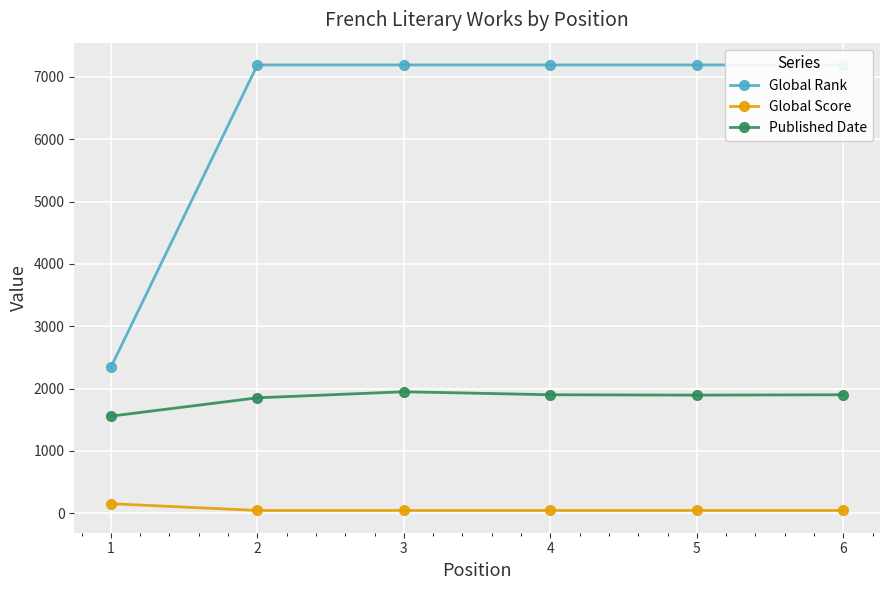

Which series has the largest total across all categories?

Global Rank